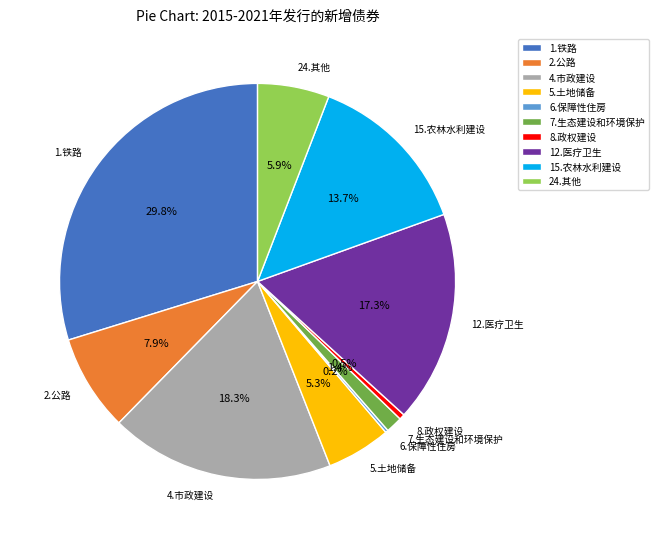

Do 2.公路 and 5.土地储备 together represent more than half of the pie?

No